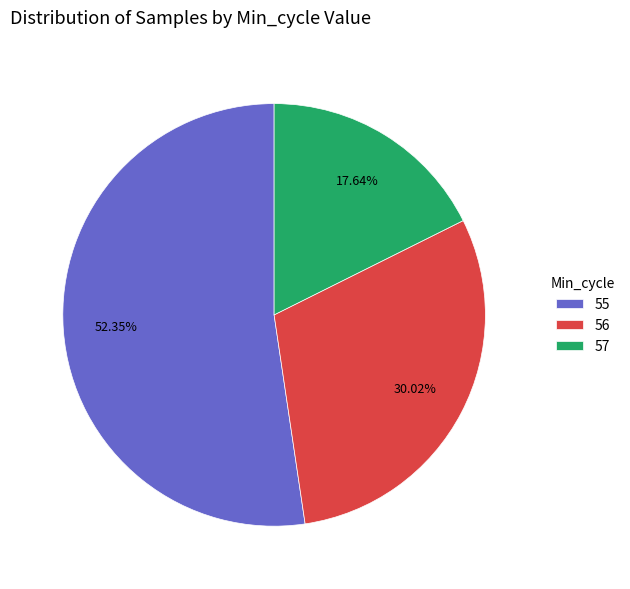

Between 56 and 55, which is larger?

55